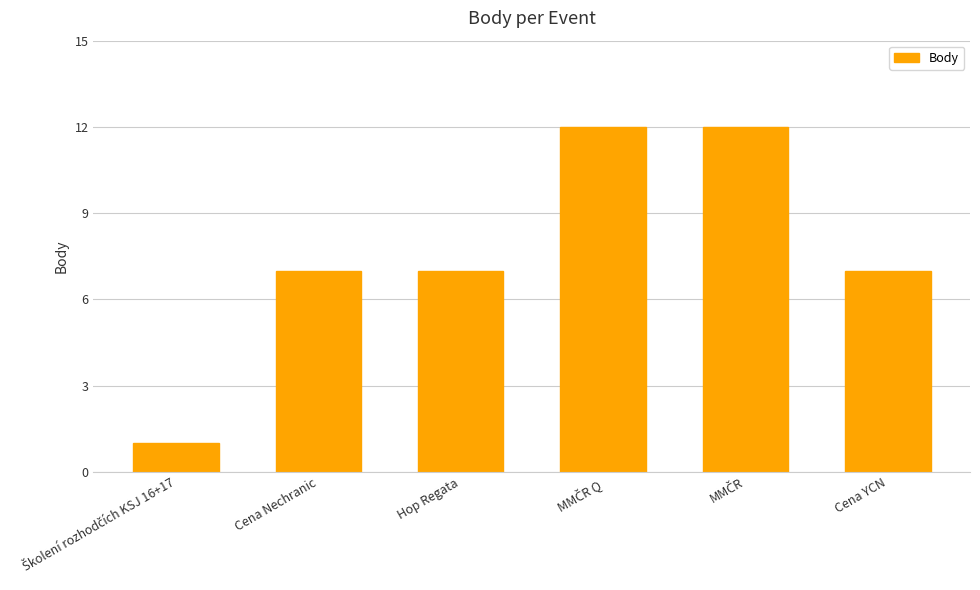

Does the chart contain stacked bars?

No